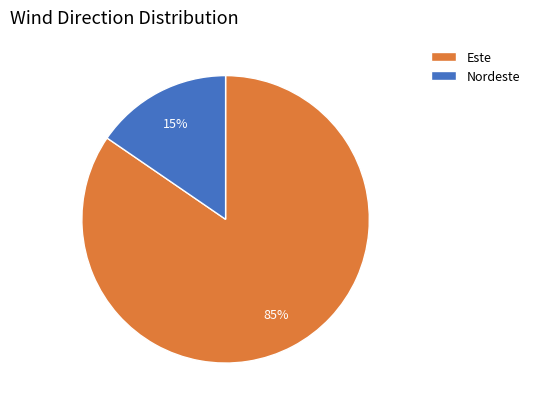

Which category has the biggest portion of the pie?

Este